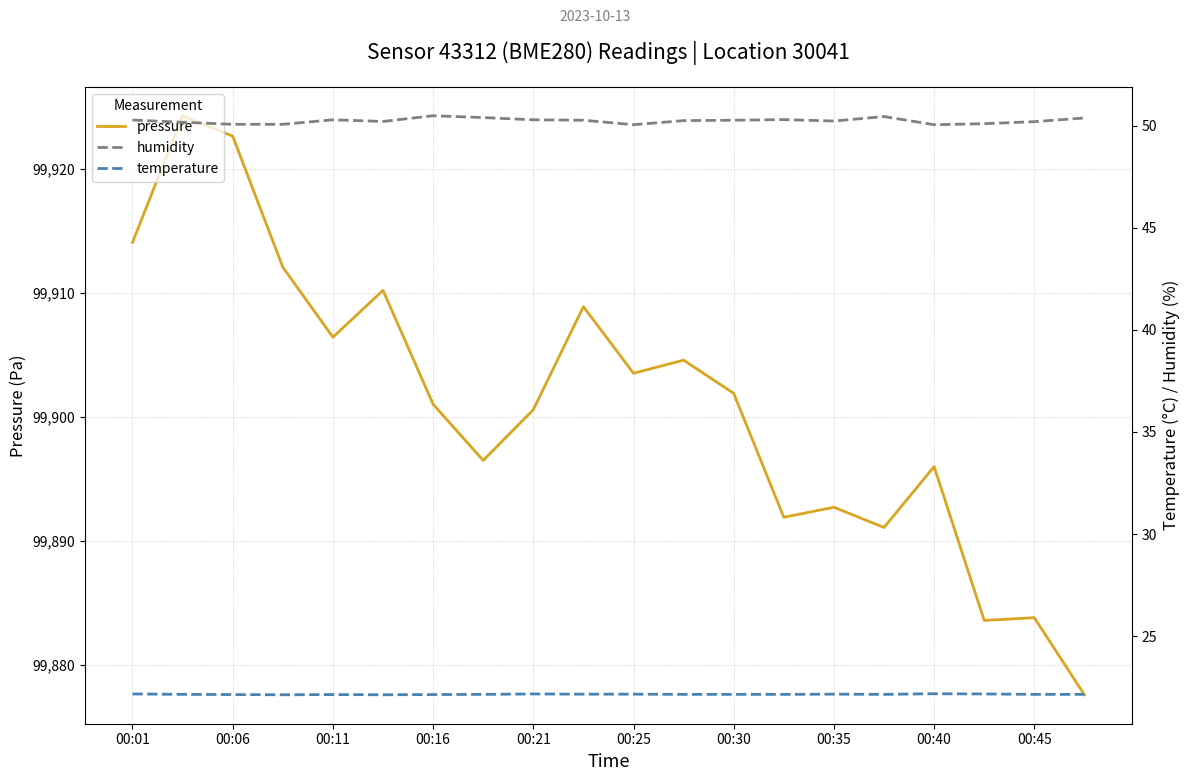

Read the pressure value at 11.

99904.6